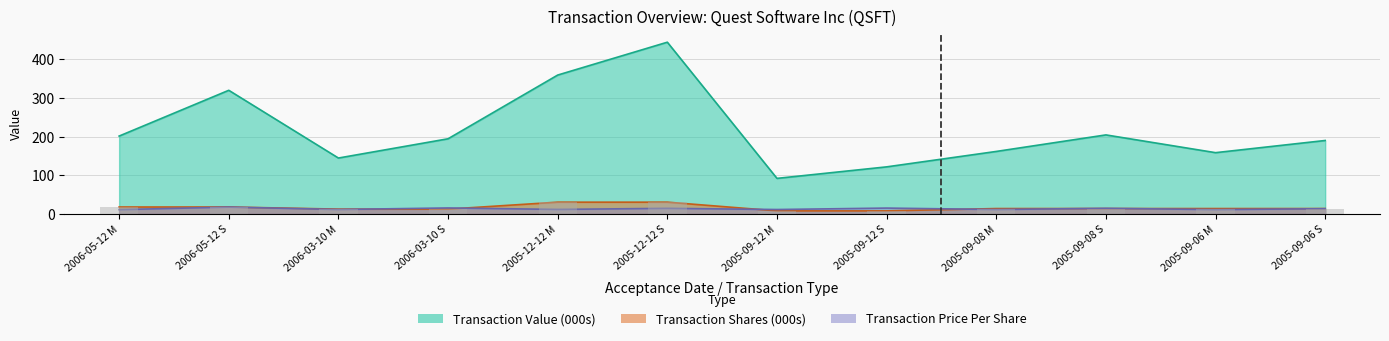

At which label is transactionShares closest to 19?

2006-05-12 M